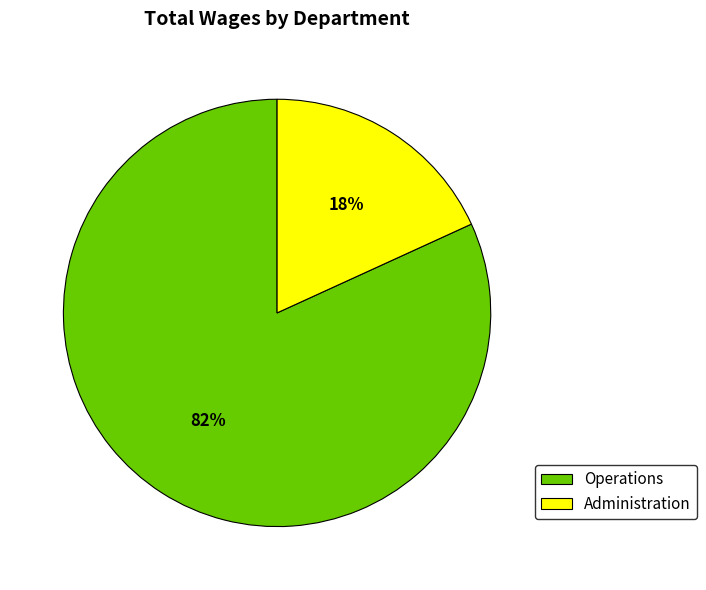

Do Administration and Operations together represent more than half of the pie?

Yes